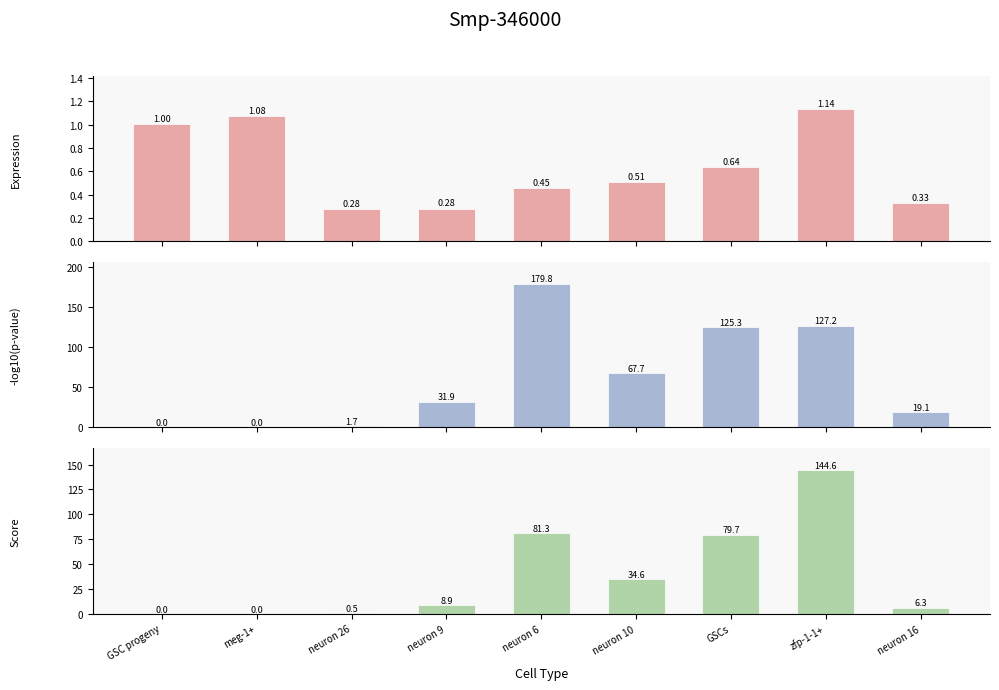

What is the sum of the Score values at GSCs and neuron 16?

86.0